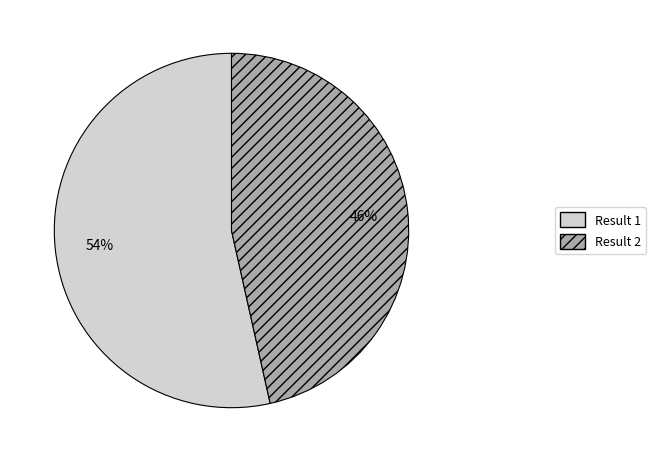

What is the ratio of the value at Result 2 to the value at Result 1?

0.9